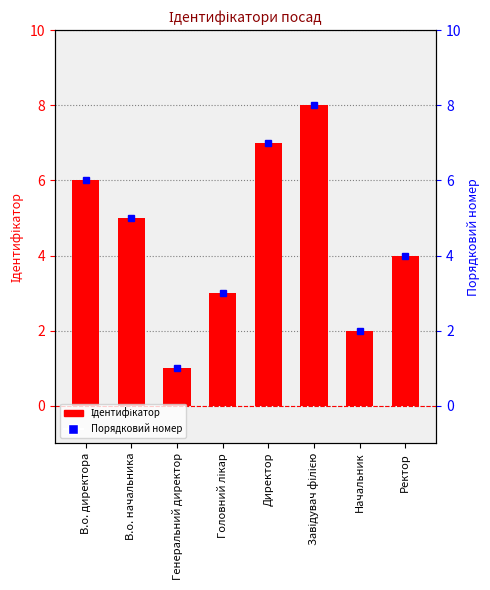

True or false: the data shows 3 at Головний лікар.

True